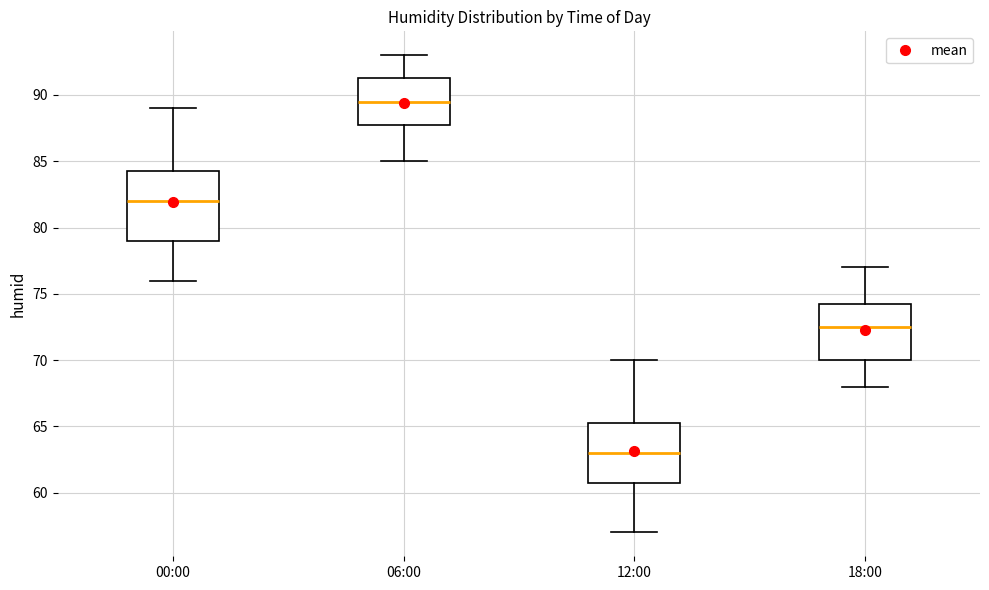

Comparing the boxes themselves (not the whiskers), which one is the tallest?

00:00